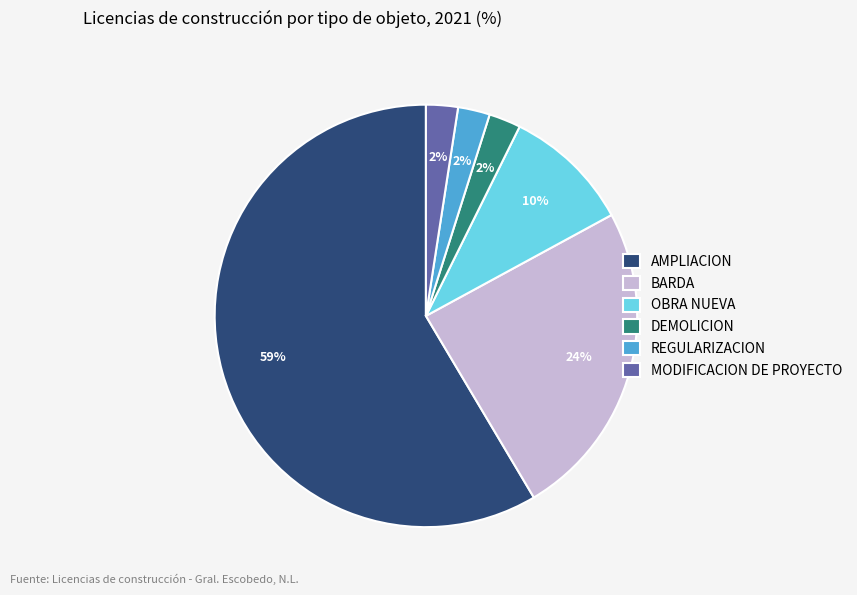

How many segments does this pie chart have?

6